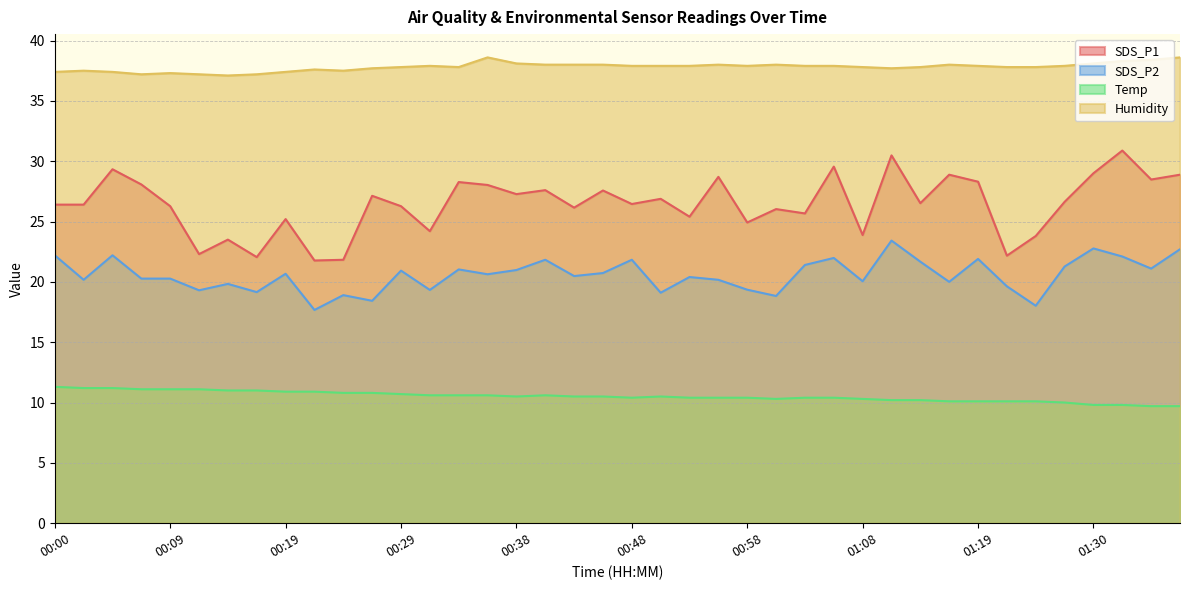

Which series has the largest range (max minus min)?

SDS_P1